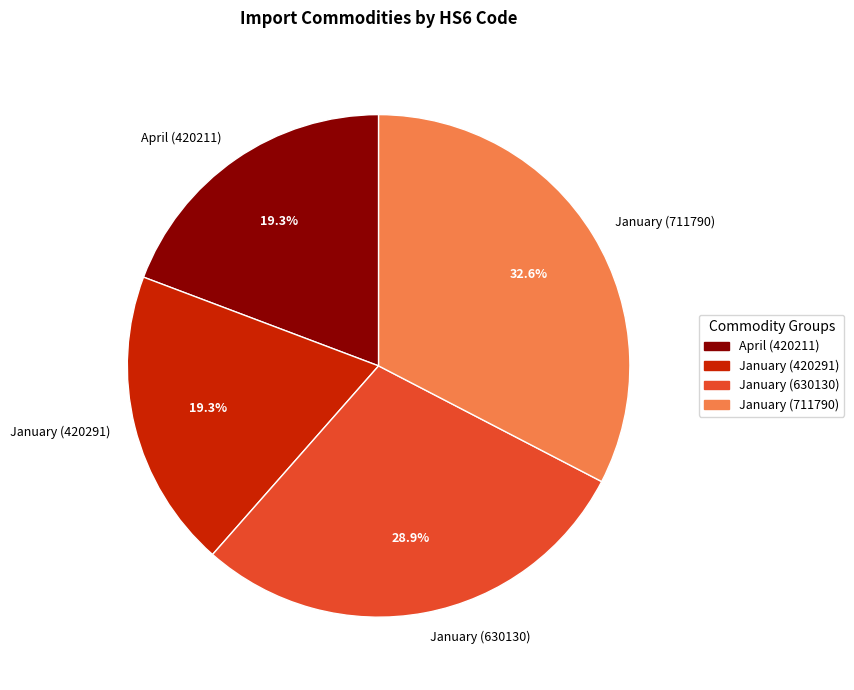

Is there any slice that represents more than half of the pie?

No